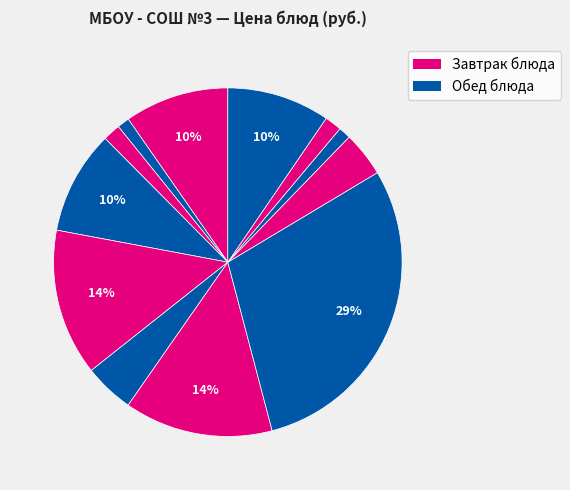

How many slices are in this pie chart?

12